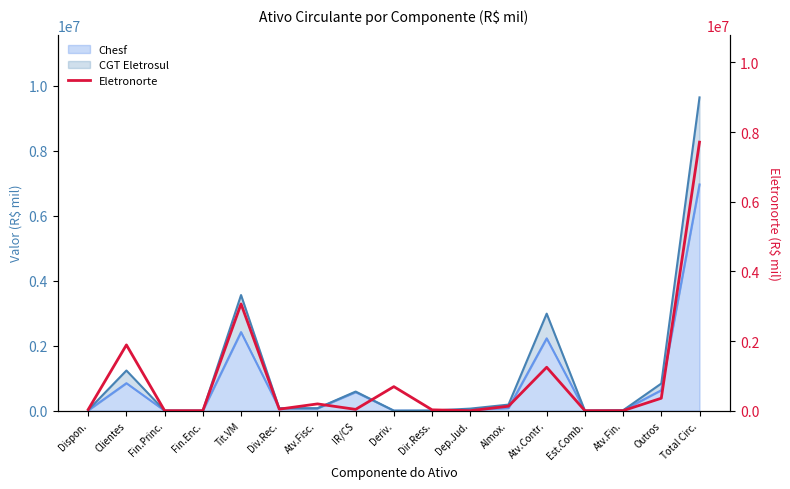

True or false: the data shows 7708913 at Total Circ..

True